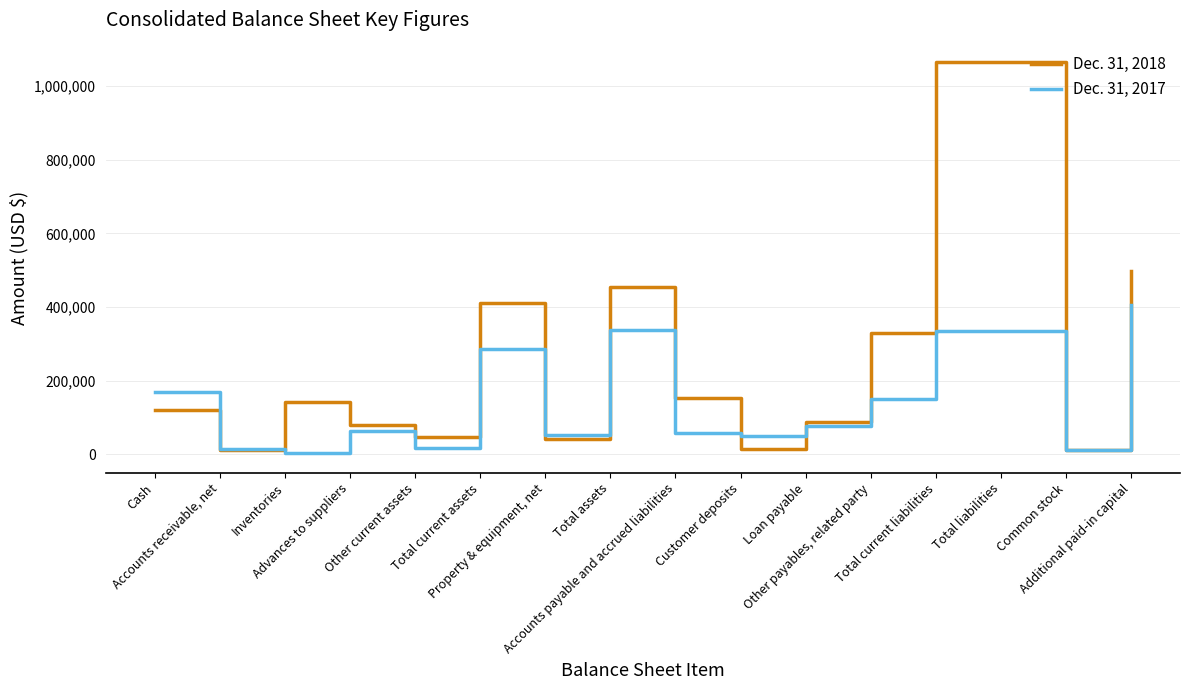

Does the chart have visible grid lines?

Yes